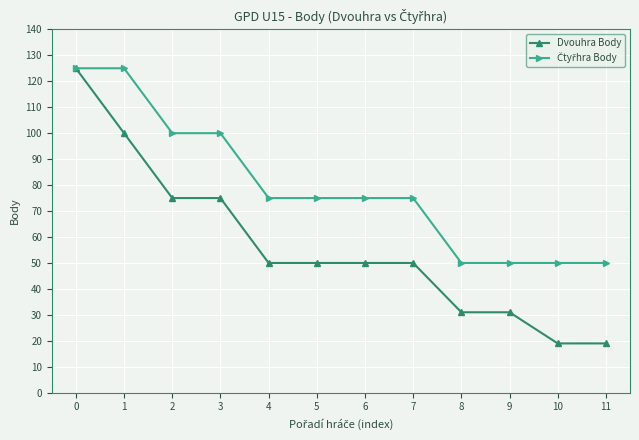

What is the difference between the second highest and minimum values in the Dvouhra Body series?

81